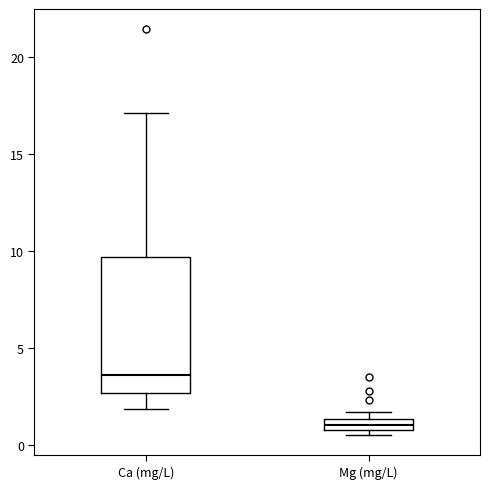

Comparing the boxes themselves (not the whiskers), which one is the tallest?

Ca (mg/L)